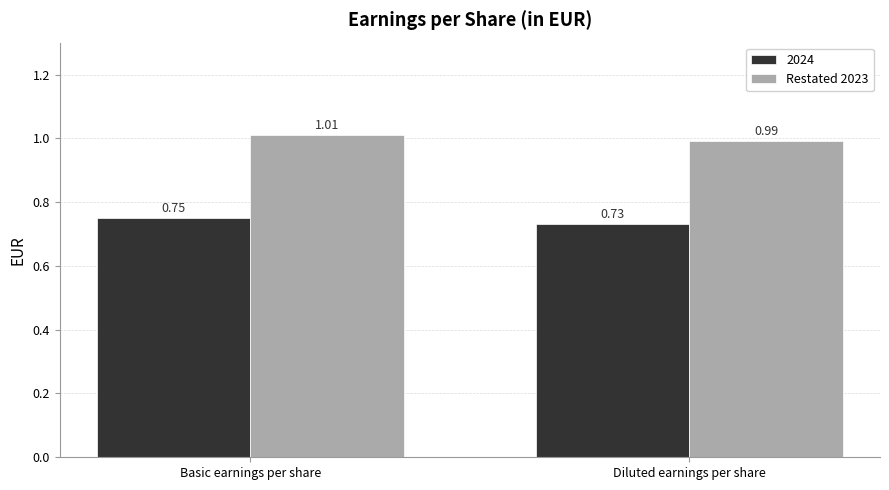

What is the sum of all Restated 2023 values?

2.0